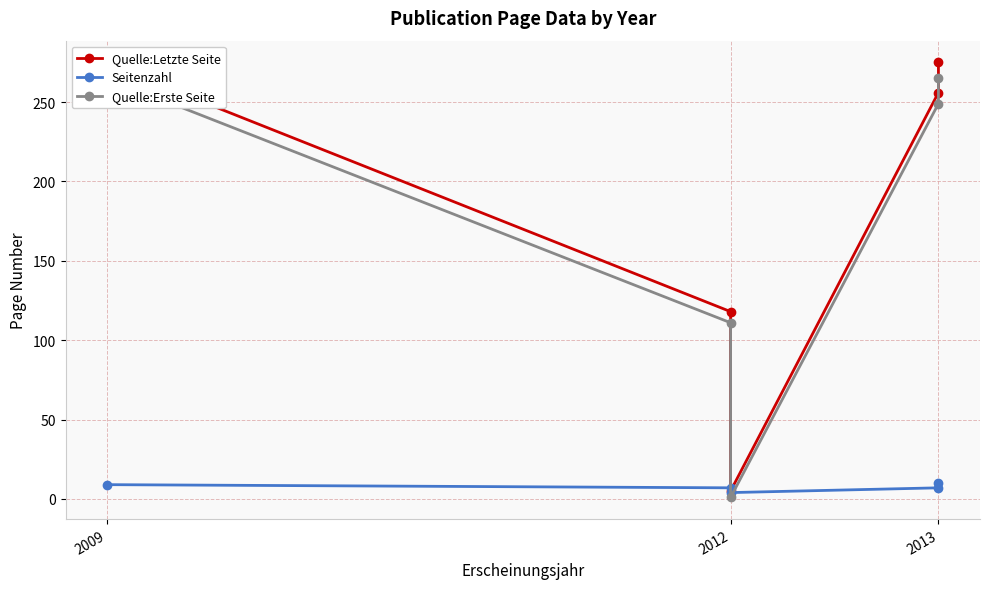

What is the lowest value of the Seitenzahl series?

4